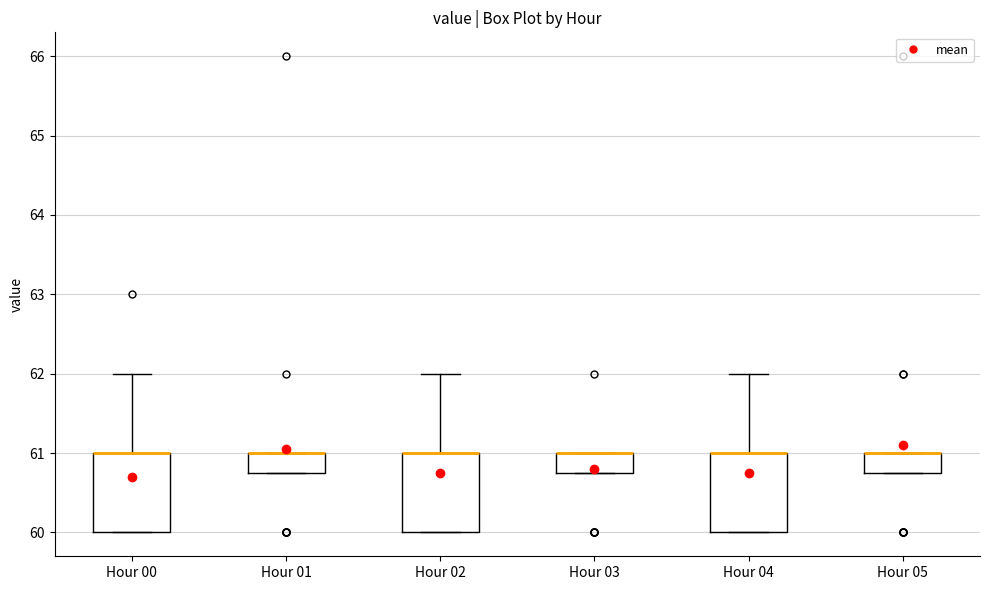

Reading left to right, read every box against the y-axis: the position of its median line, the range the box covers, and the ends of its whiskers. The values are not printed on the chart, so give them approximately, as read against the axis.

Hour 00: median 61.0 (drawn on the box's upper edge), box 60.0 to 61.0, whiskers 60.0 to 62.0
Hour 01: median 61.0 (drawn on the box's upper edge), box 60.8 to 61.0, whiskers 60.8 to 61.0
Hour 02: median 61.0 (drawn on the box's upper edge), box 60.0 to 61.0, whiskers 60.0 to 62.0
Hour 03: median 61.0 (drawn on the box's upper edge), box 60.8 to 61.0, whiskers 60.8 to 61.0
Hour 04: median 61.0 (drawn on the box's upper edge), box 60.0 to 61.0, whiskers 60.0 to 62.0
Hour 05: median 61.0 (drawn on the box's upper edge), box 60.8 to 61.0, whiskers 60.8 to 61.0